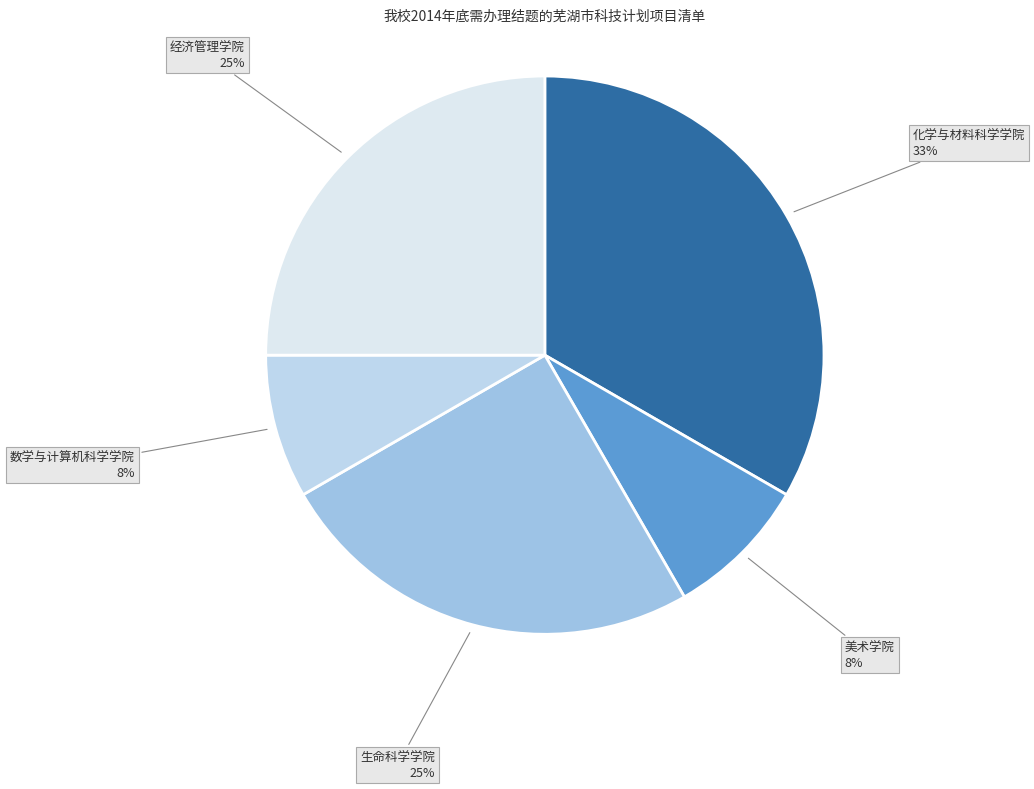

How many segments does this pie chart have?

5